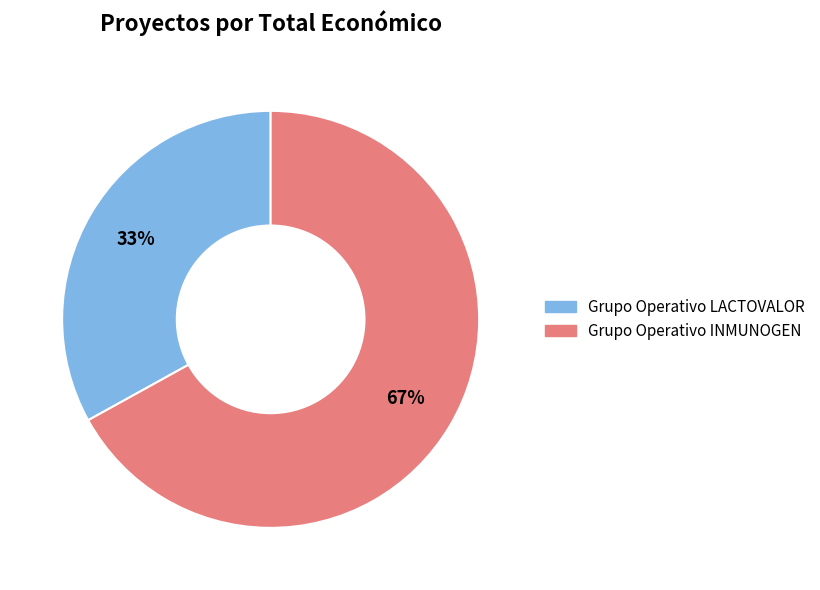

Count the number of slices in the pie.

2